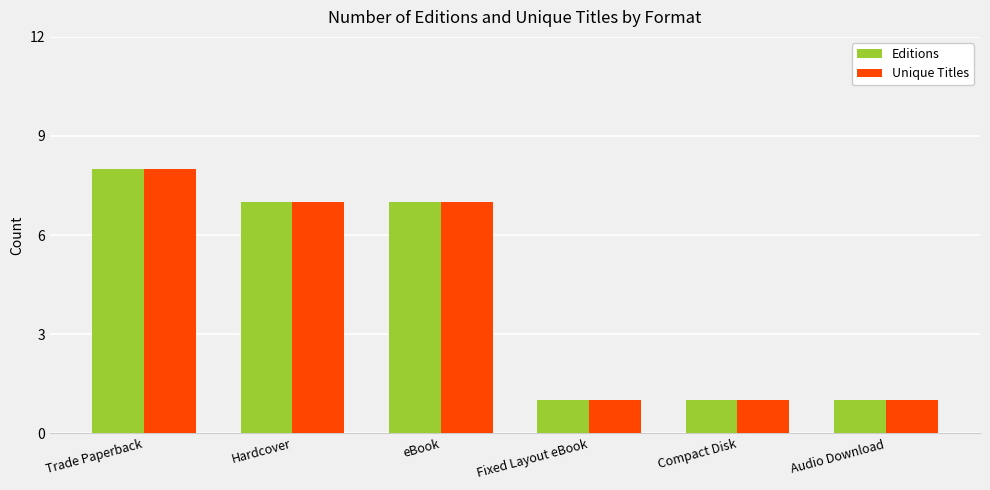

What is the difference between the Unique Titles values at Trade Paperback and Compact Disk?

7